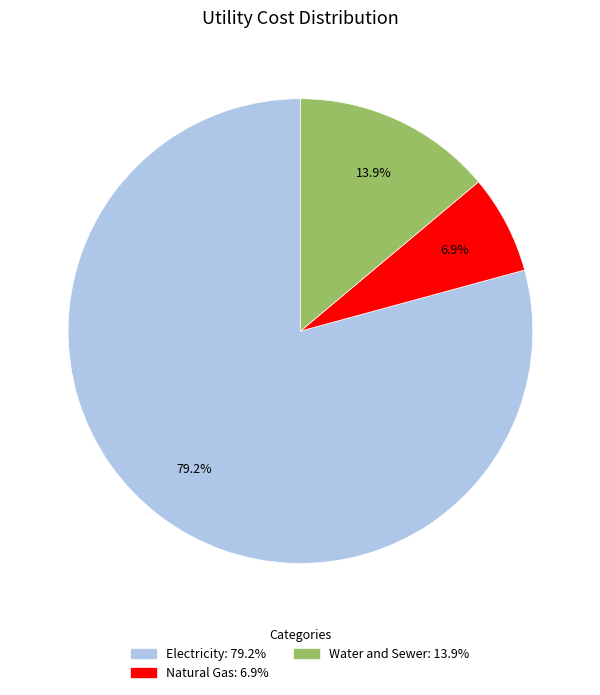

What percentage is the Water and Sewer slice, to the nearest percent?

14%